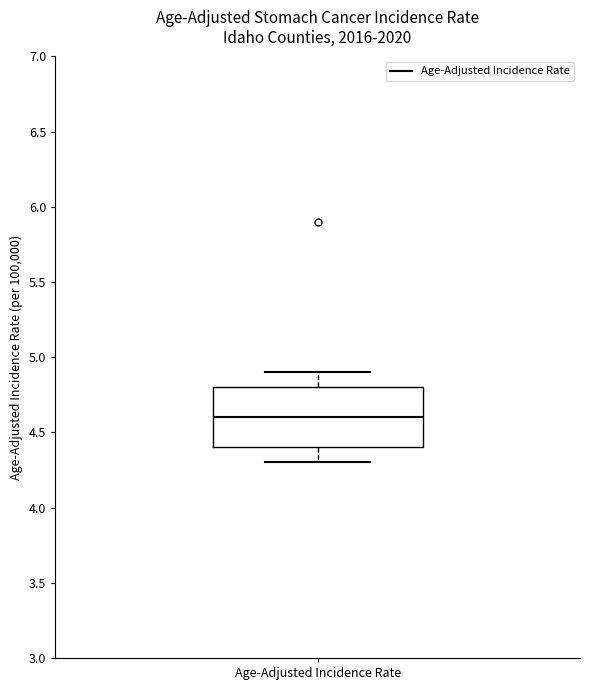

Transcribe this box plot: give where the median line is, the range the box spans, and where the two whiskers end, as read against the y-axis. The values are not printed on the chart, so give them approximately, as read against the axis.

median 4.6, box 4.4 to 4.8, whiskers 4.3 to 4.9